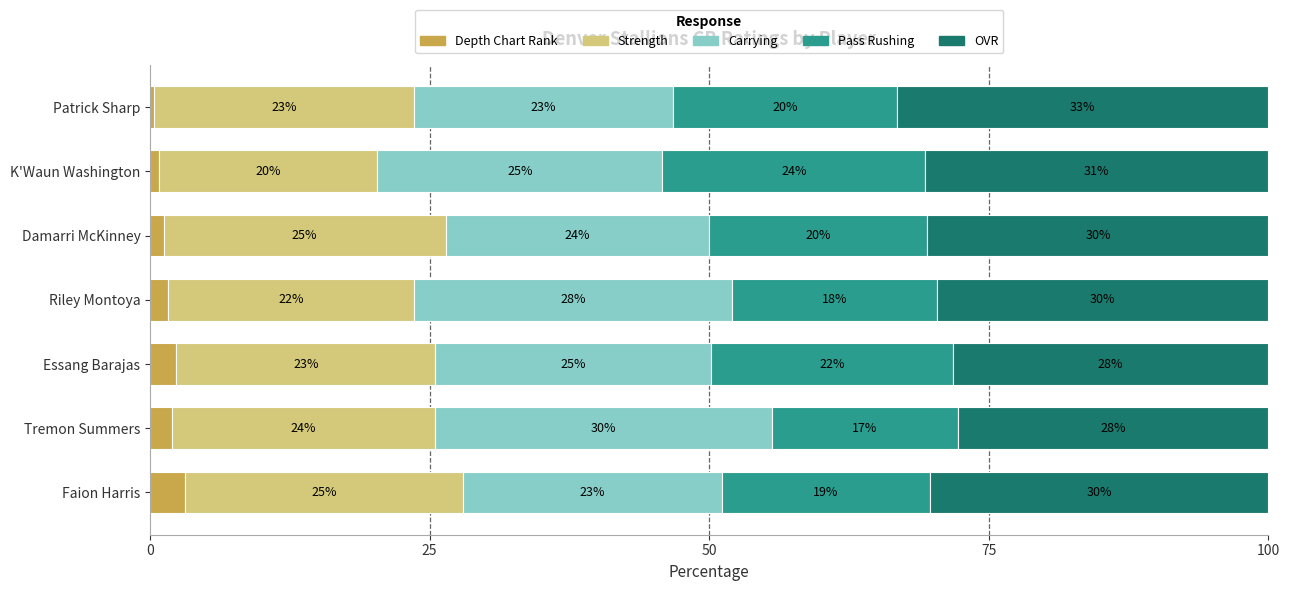

Is it true that Depth Chart Rank equals 0.8 at K'Waun Washington?

True